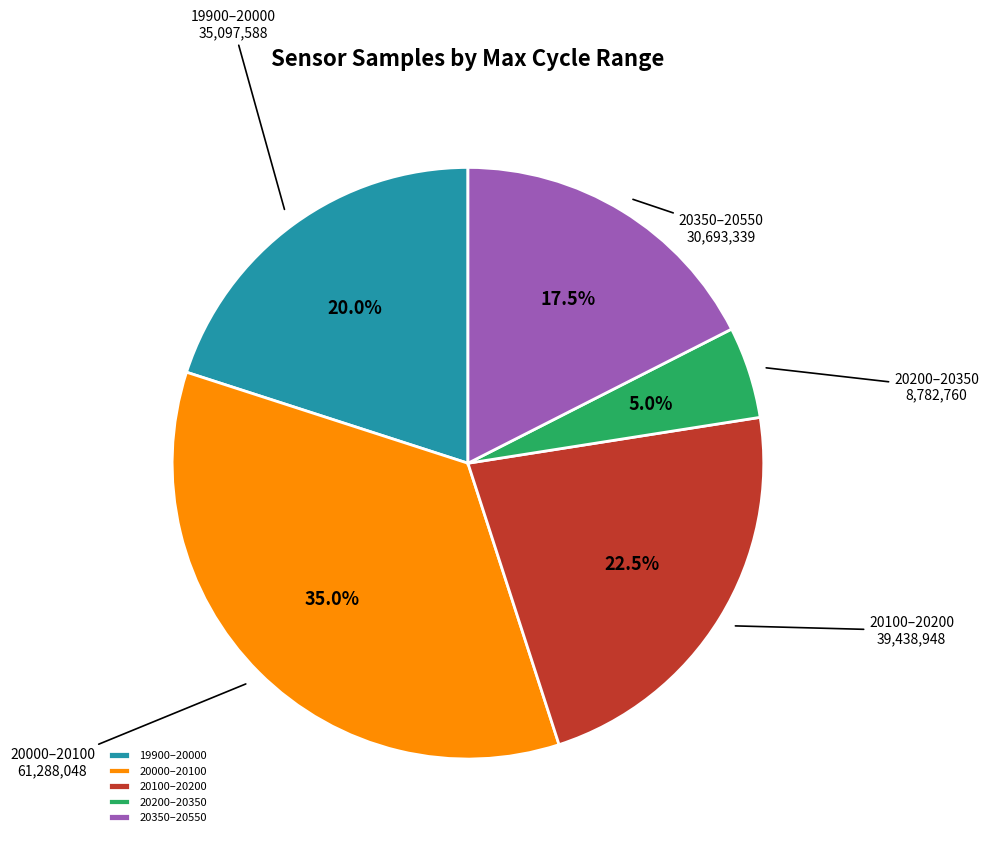

Rank the categories by value from highest to lowest.

20000–20100, 20100–20200, 19900–20000, 20350–20550, 20200–20350